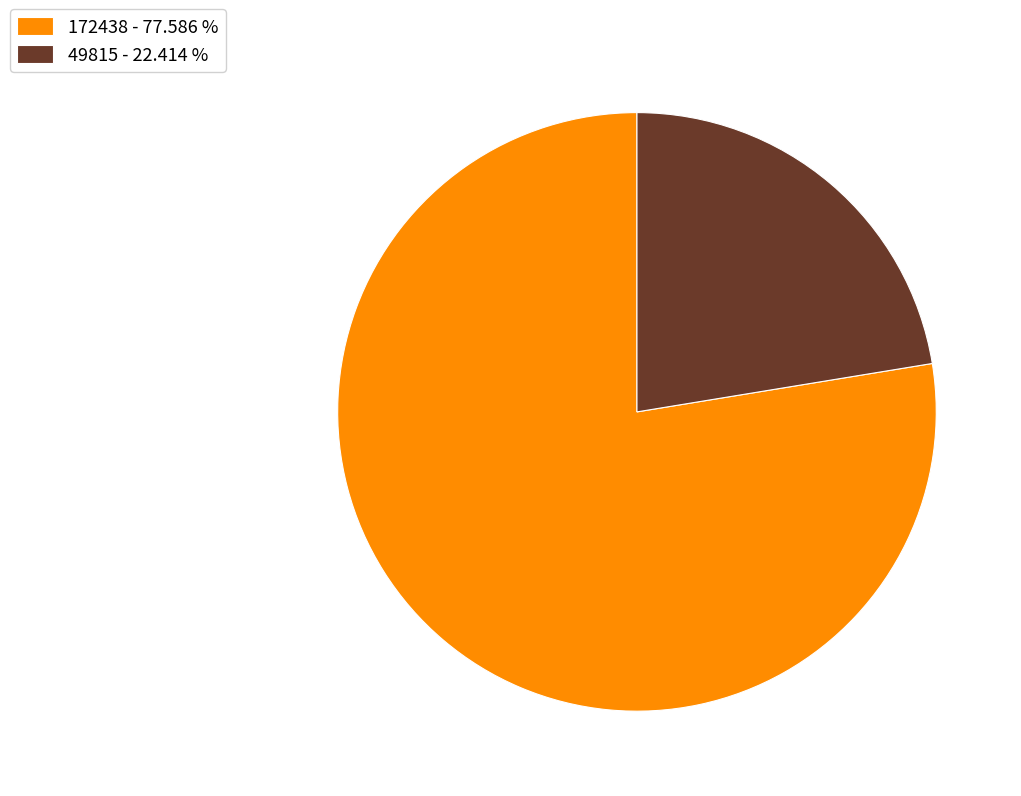

What is the ratio of the value at 172438 to the value at 49815?

3.5